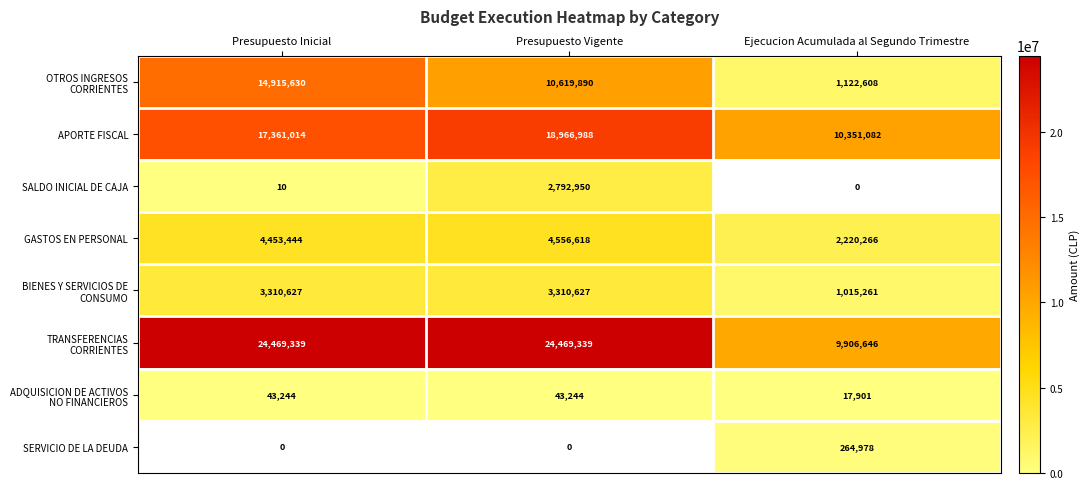

What is the highest value of the APORTE FISCAL series?

18966988